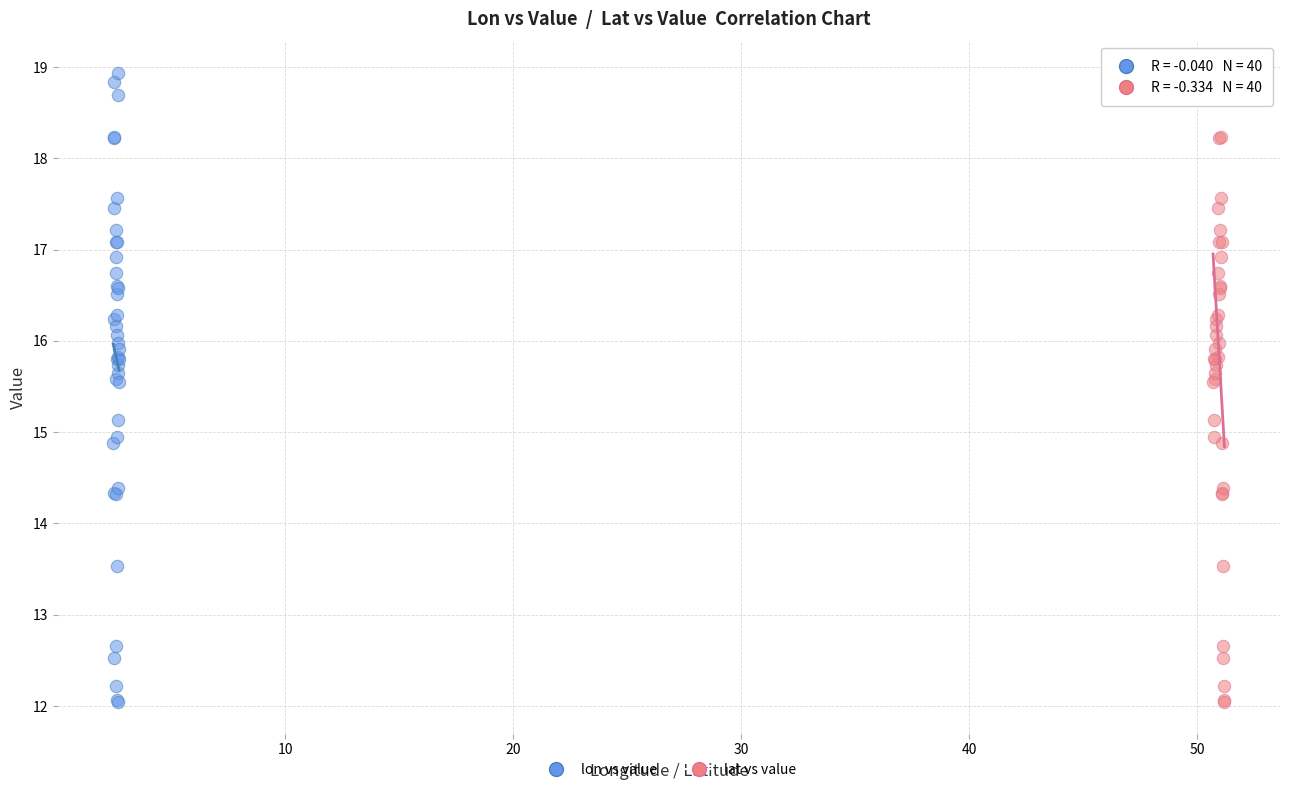

What are all the series names shown in the legend?

lon vs value, lat vs value